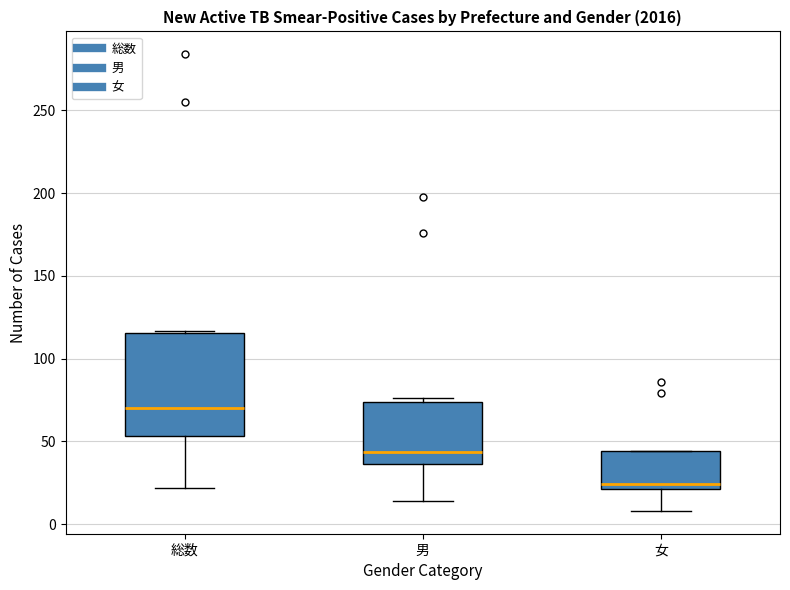

Where is the lower edge of the box for 総数 on the y-axis? The values are not printed on the chart, so give them approximately, as read against the axis.

55